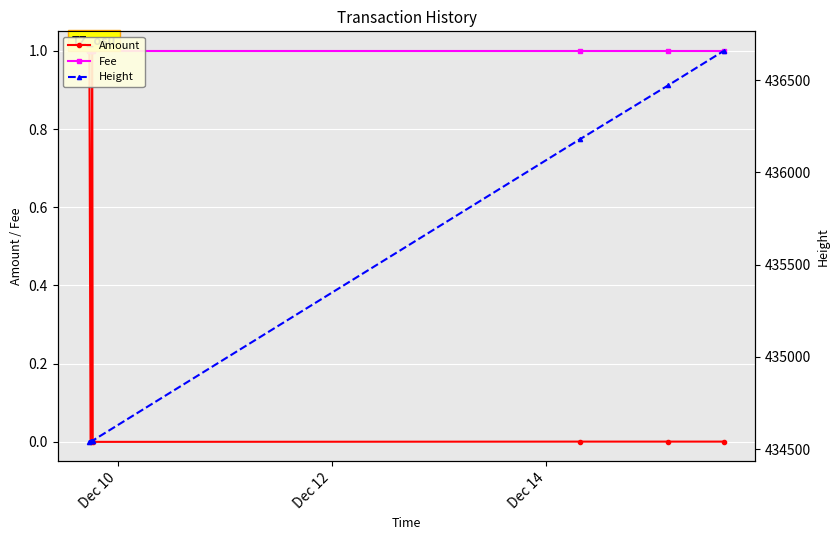

Count the number of categories in the chart.

7